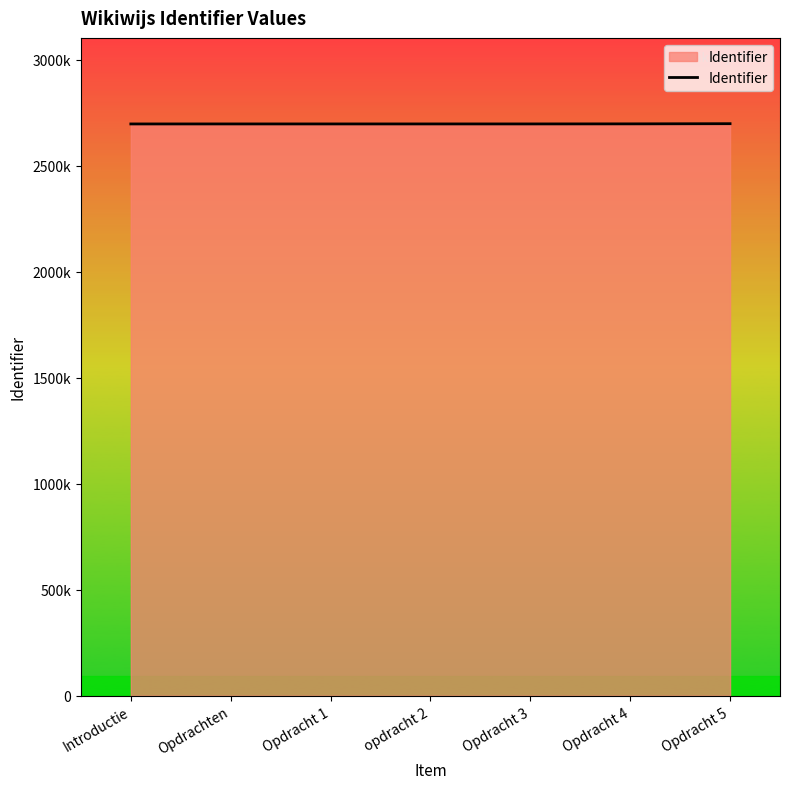

What is the difference between the maximum and minimum values?

1207